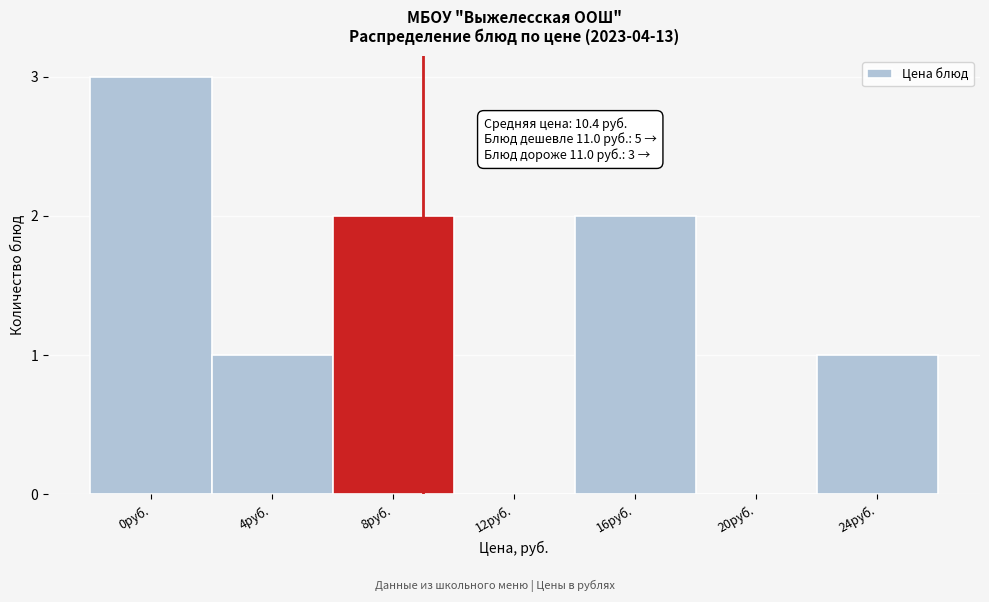

Reading left to right, extract all data points from this chart.

0руб.=3	4руб.=1	8руб.=2	12руб.=0	16руб.=2	20руб.=0	24руб.=1